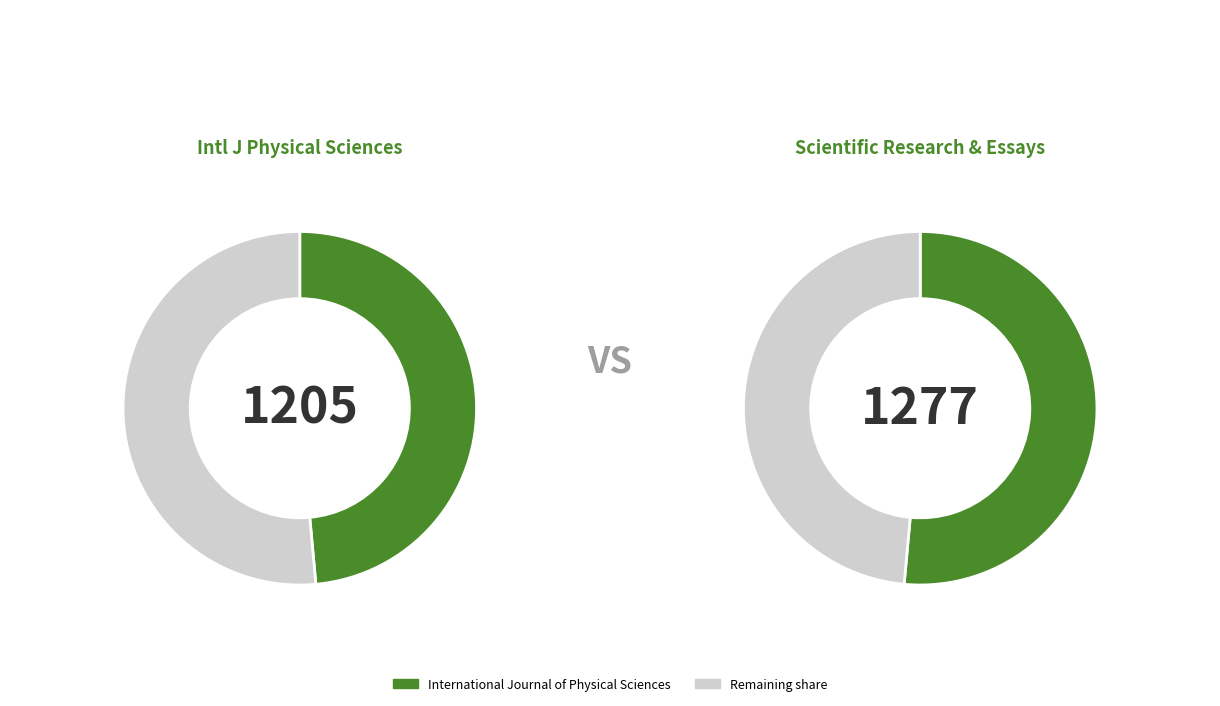

What is the change in value from International Journal of Physical Sciences to Scientific Research and Essays?

+72